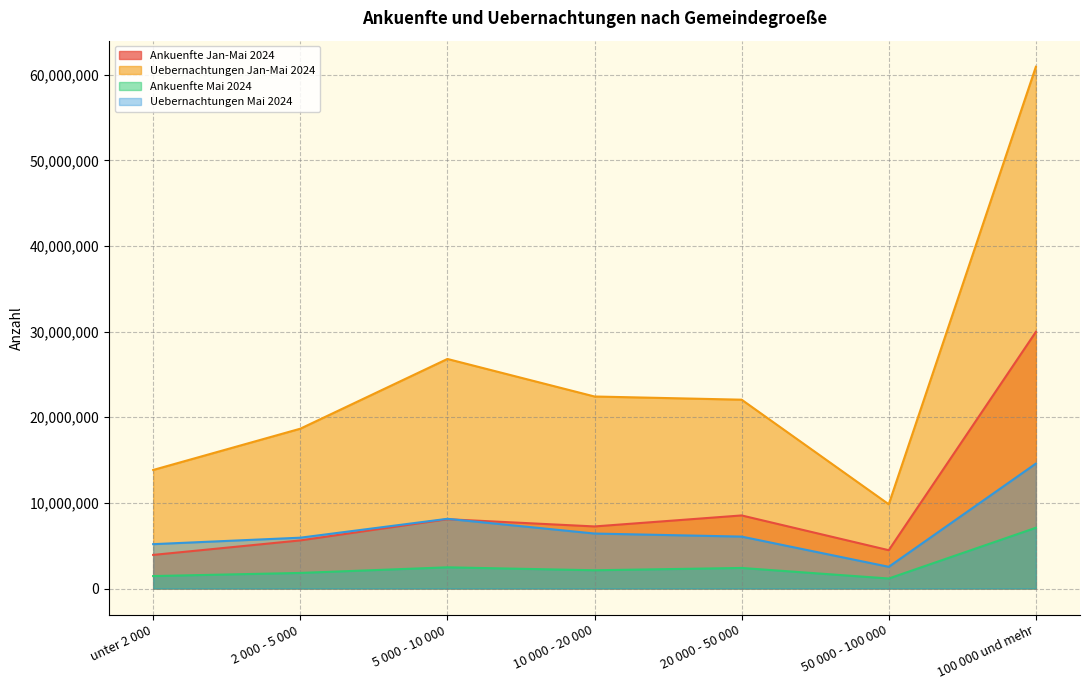

What is the label of the 6th point from the left?

50 000 - 100 000